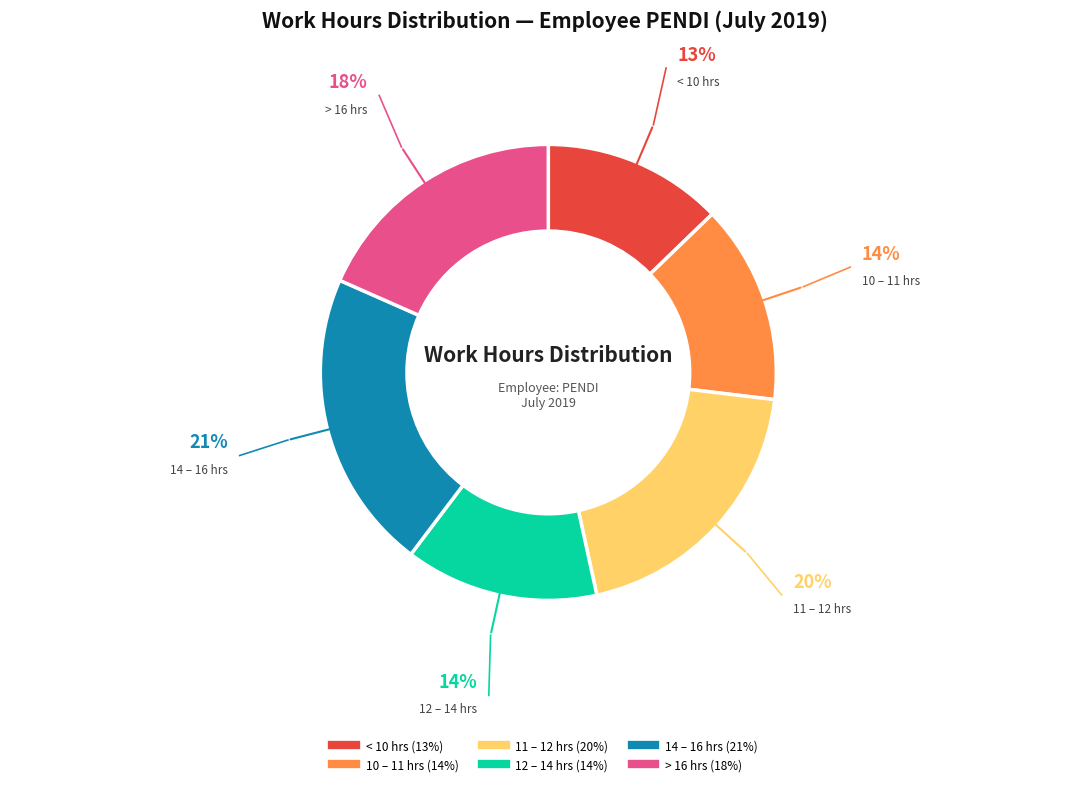

Count the number of slices in the pie.

6